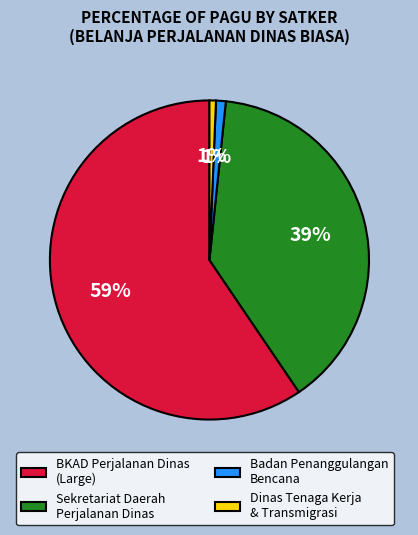

Approximately how many times larger is the value at Sekretariat Daerah Perjalanan Dinas compared to BKAD Perjalanan Dinas (Large)?

0.7